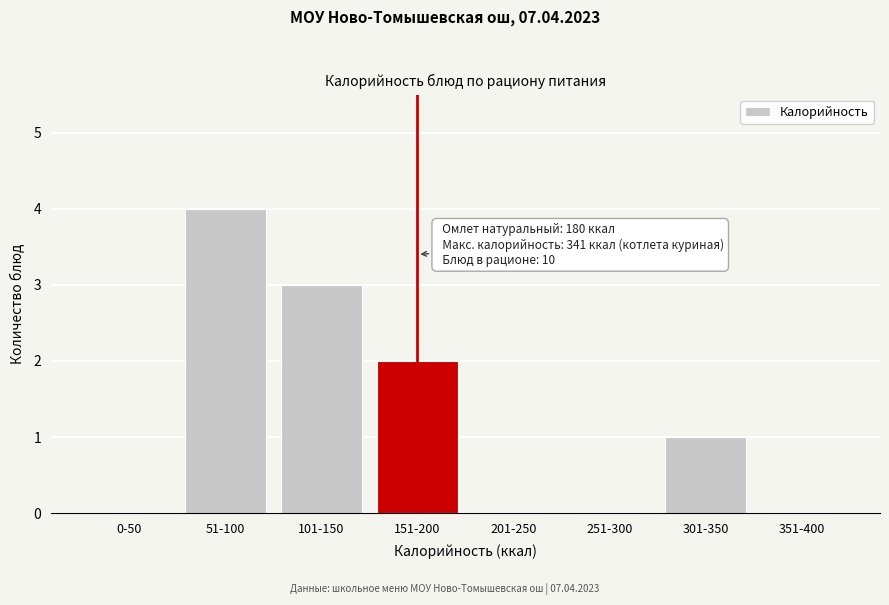

Reading left to right, what are all the values shown in this chart?

0-50=0	51-100=4	101-150=3	151-200=2	201-250=0	251-300=0	301-350=1	351-400=0